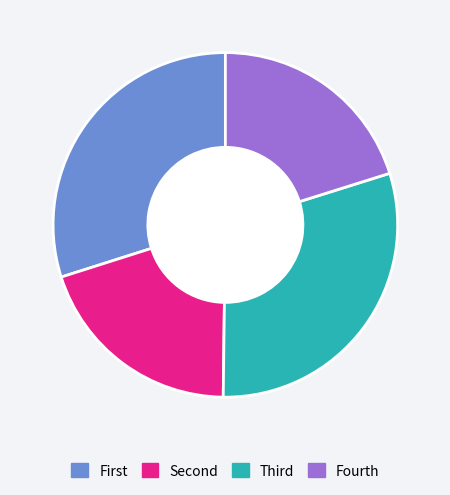

Count the number of slices in the pie.

4